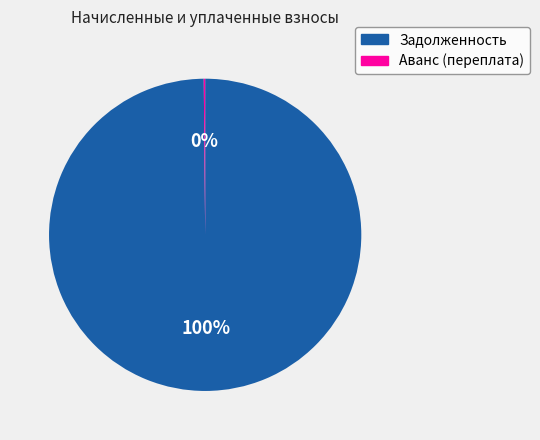

Does Задолженность represent more than half of the total?

Yes